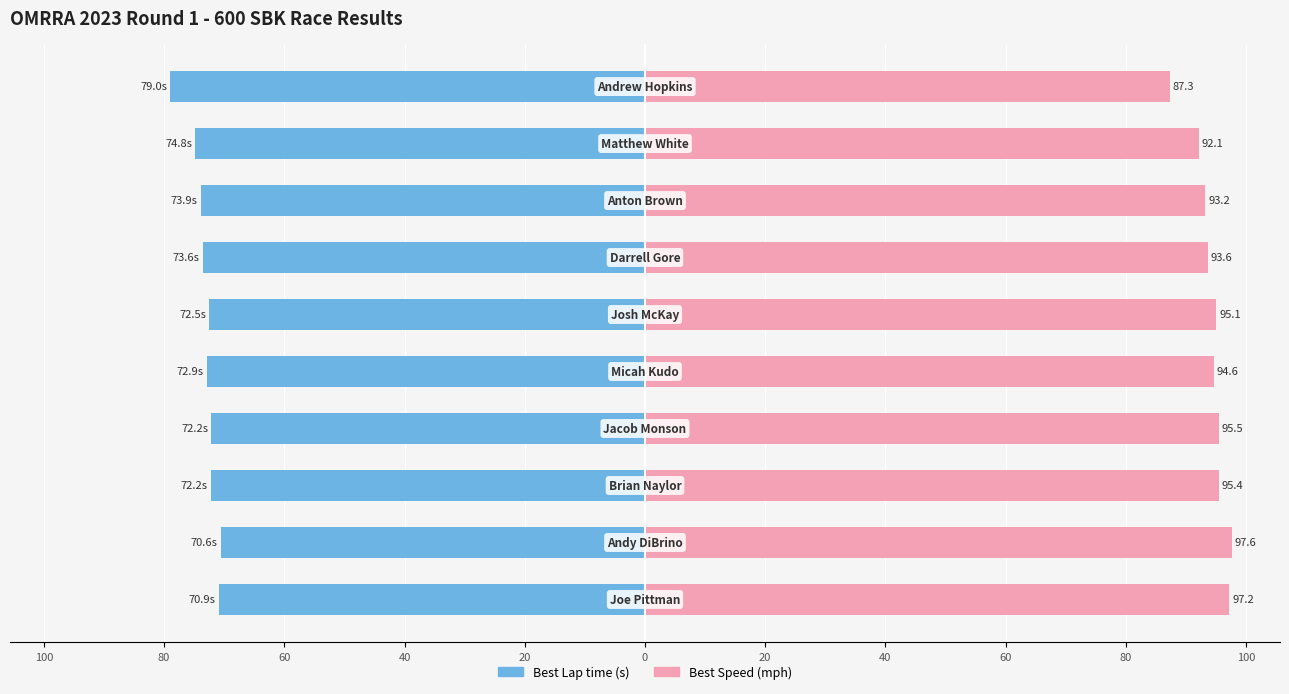

What is the difference between the maximum and minimum values in the Best Speed series?

10.3